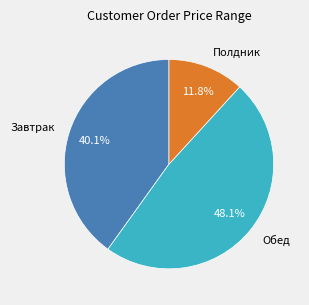

To the nearest percent, what is the average slice percentage?

33%